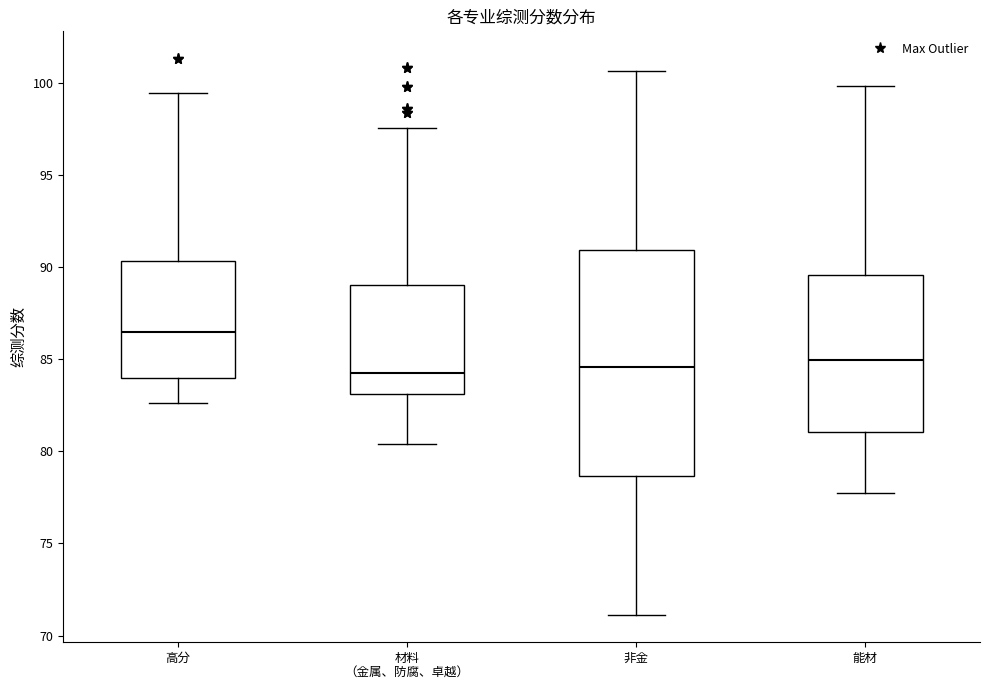

Reading left to right, read every box against the y-axis: the position of its median line, the range the box covers, and the ends of its whiskers. The values are not printed on the chart, so give them approximately, as read against the axis.

高分: median 86.5, box 84.0 to 90.5, whiskers 82.5 to 99.5
材料 （金属、防腐、卓越）: median 84.0, box 83.0 to 89.0, whiskers 80.5 to 97.5
非金: median 84.5, box 78.5 to 91.0, whiskers 71.0 to 100.5
能材: median 85.0, box 81.0 to 89.5, whiskers 77.5 to 100.0